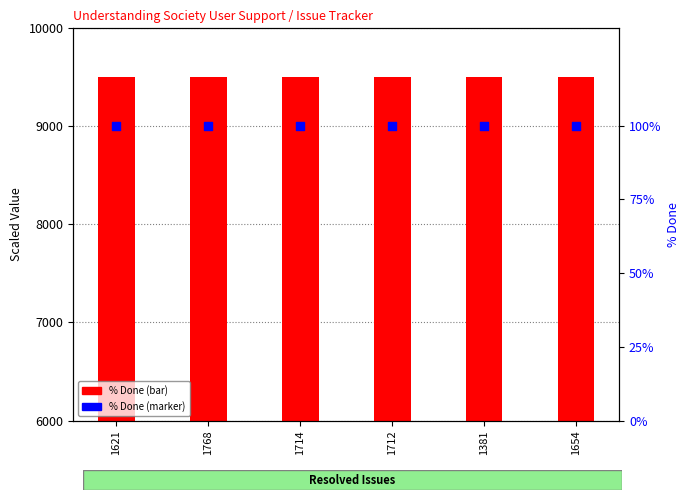

At how many categories does at least one series exceed 2243?

6